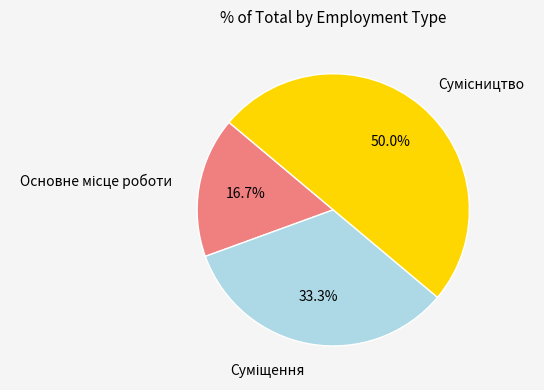

Count the number of slices in the pie.

3